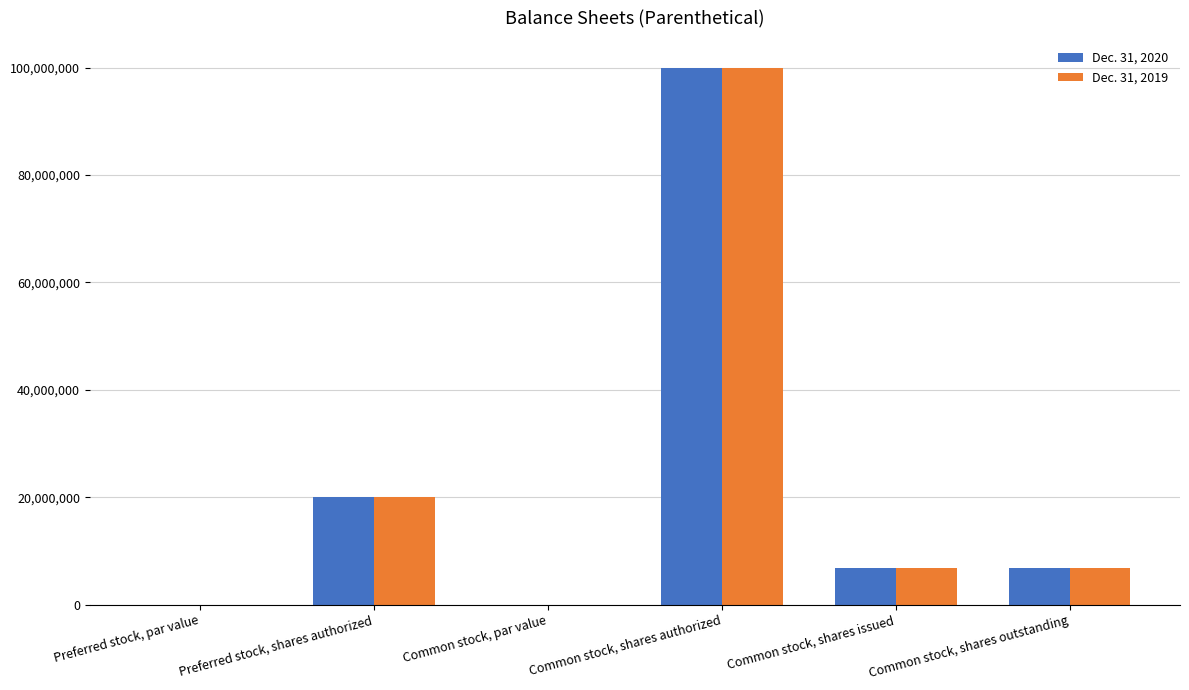

At which label does Dec. 31, 2019 reach its peak?

Common stock, shares authorized